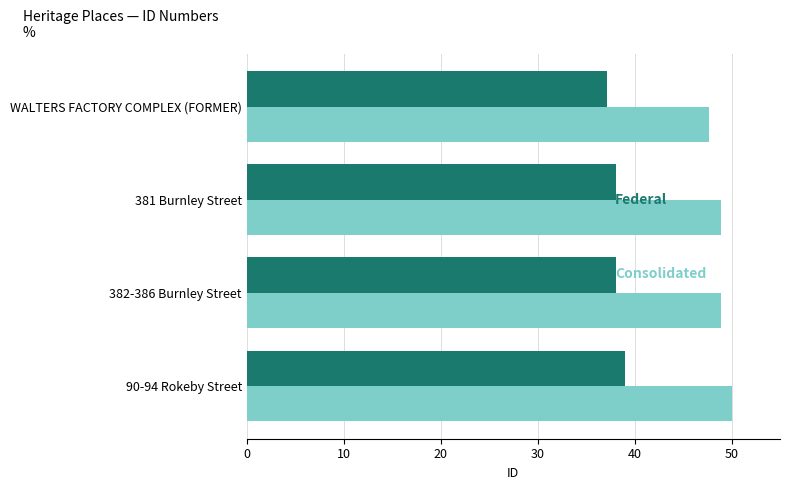

What is the total value across all series at 90-94 Rokeby Street?

89.0